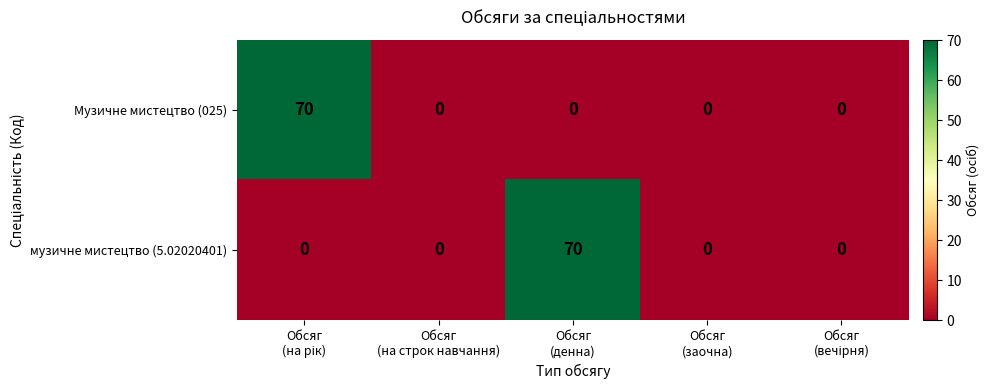

Reading left to right, what are all the values shown in this chart?

Музичне мистецтво (025): 70	0	0	0	0
музичне мистецтво (5.02020401): 0	0	70	0	0